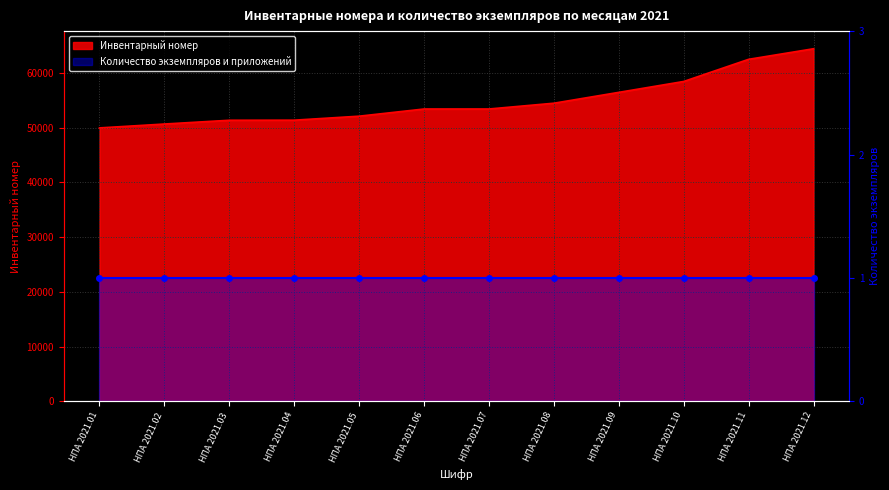

The chart shows a value of 81781 at НПА 2021.07. True or false?

False